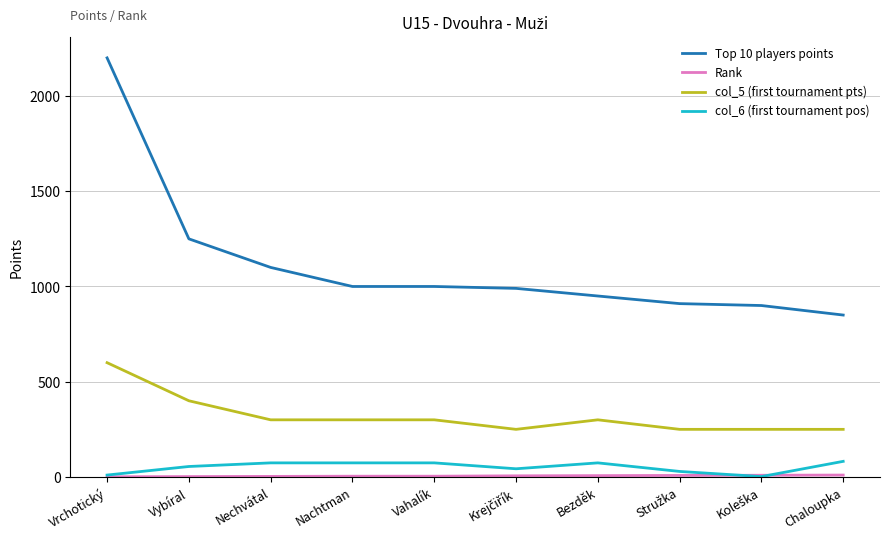

Which series has the largest total across all categories?

Top 10 players points